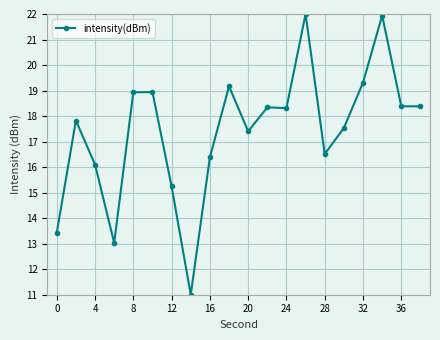

True or false: the data has more than 1 interior local peaks.

True